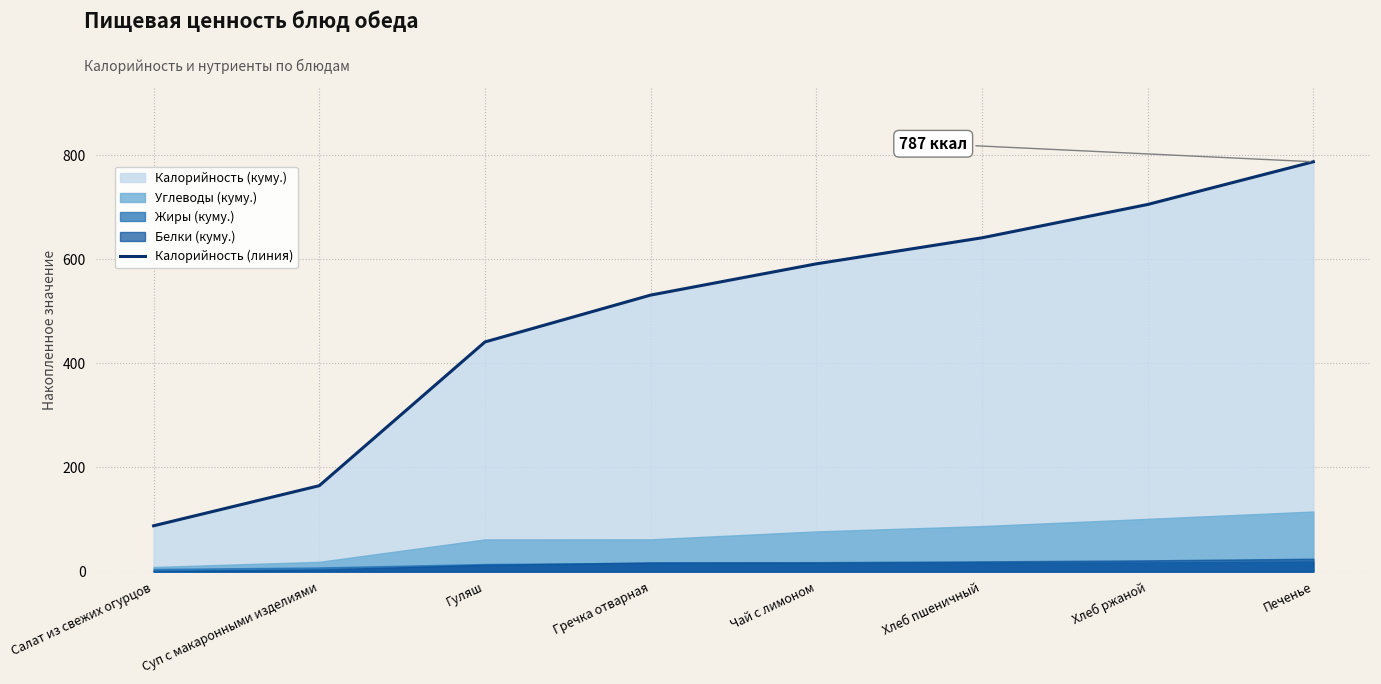

At which label does the data first exceed 591?

Хлеб пшеничный